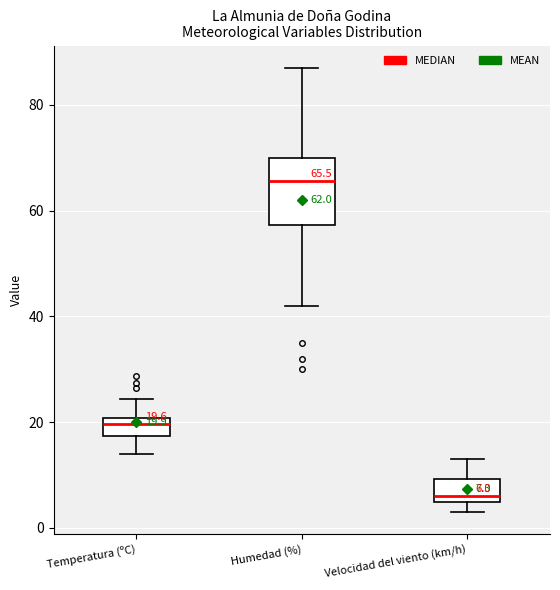

Which box has the highest median line?

Humedad (%)